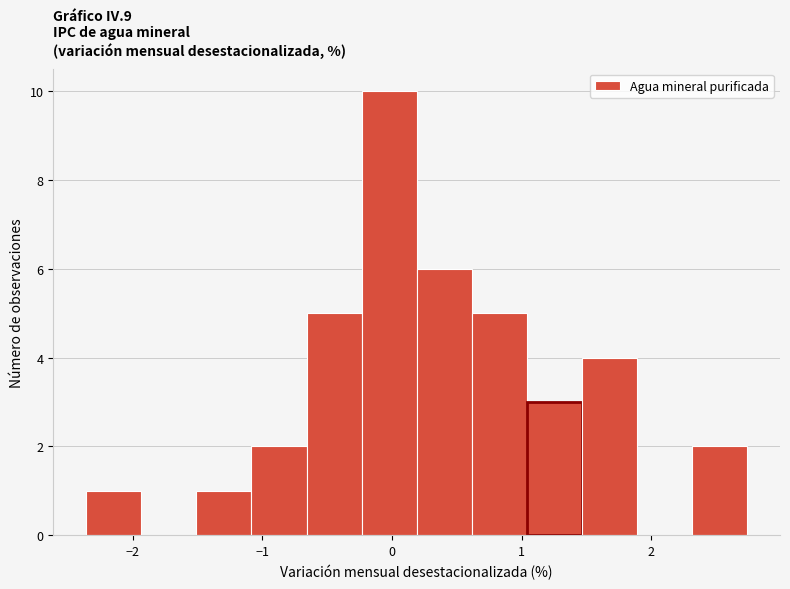

What is the height of the bar covering -1.1 to -0.7 on the x-axis? Neither the bar edges nor the heights are printed on the chart, so give them approximately, as read against the axes.

2